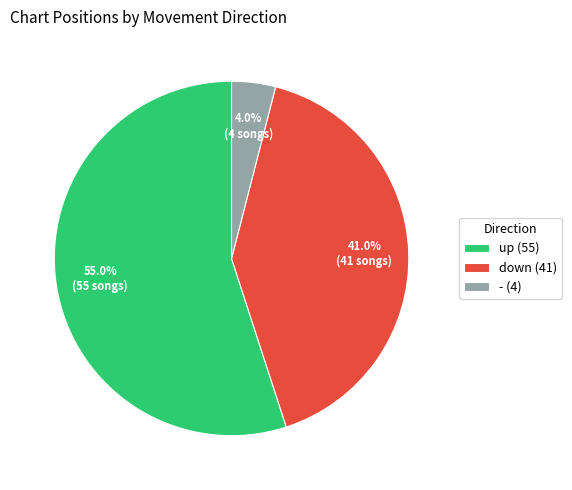

What portion of the pie excludes up (55)?

45.0%